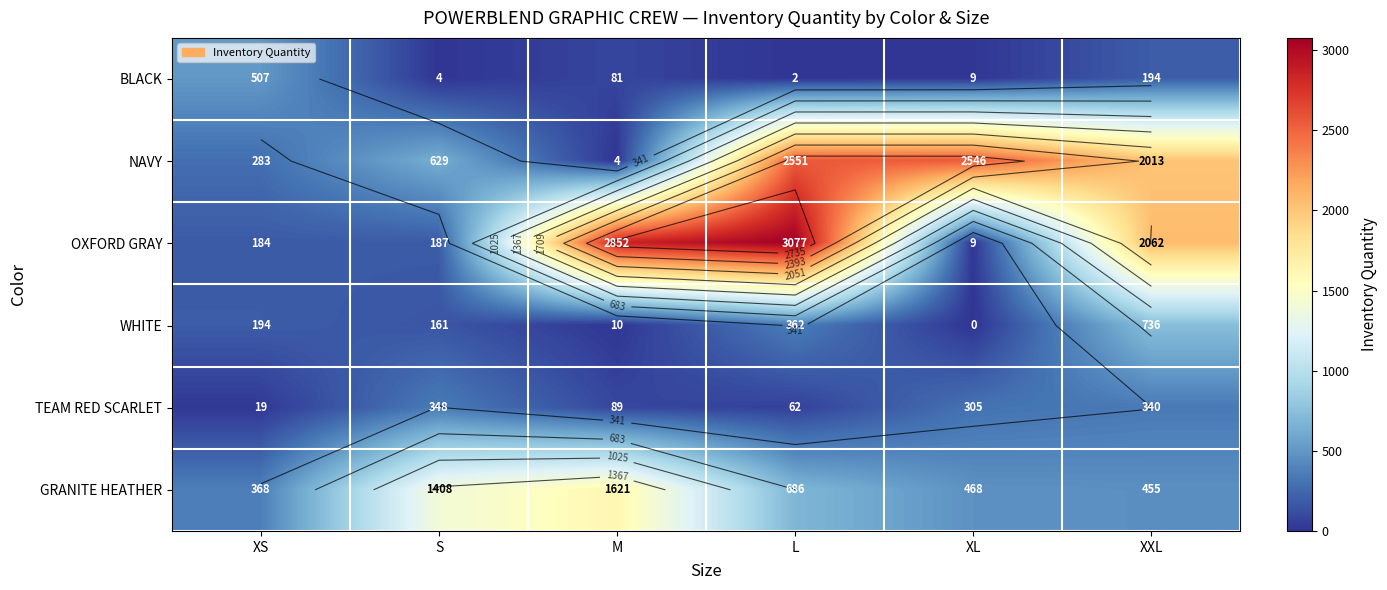

What is the difference between the GRANITE HEATHER values at XXL and XS?

87